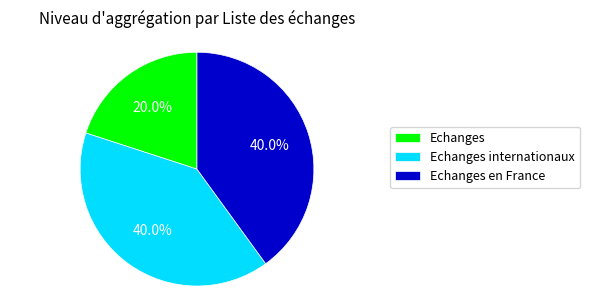

Does any single category account for the majority?

No